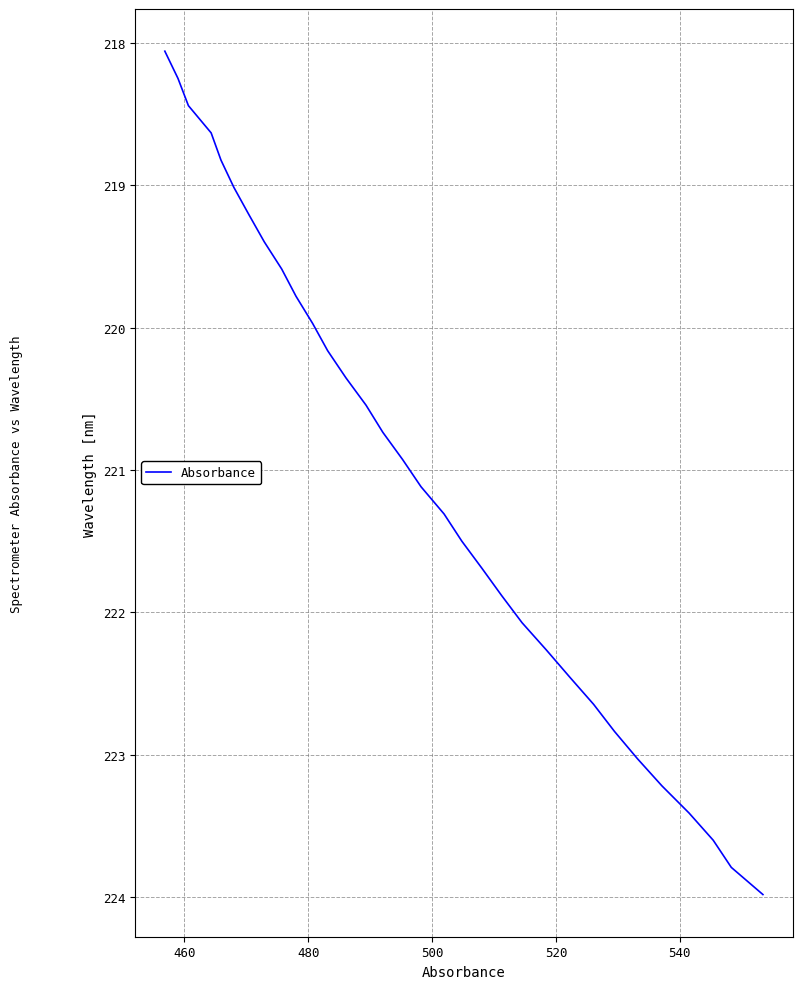

What is the maximum value shown in the chart?

224.0